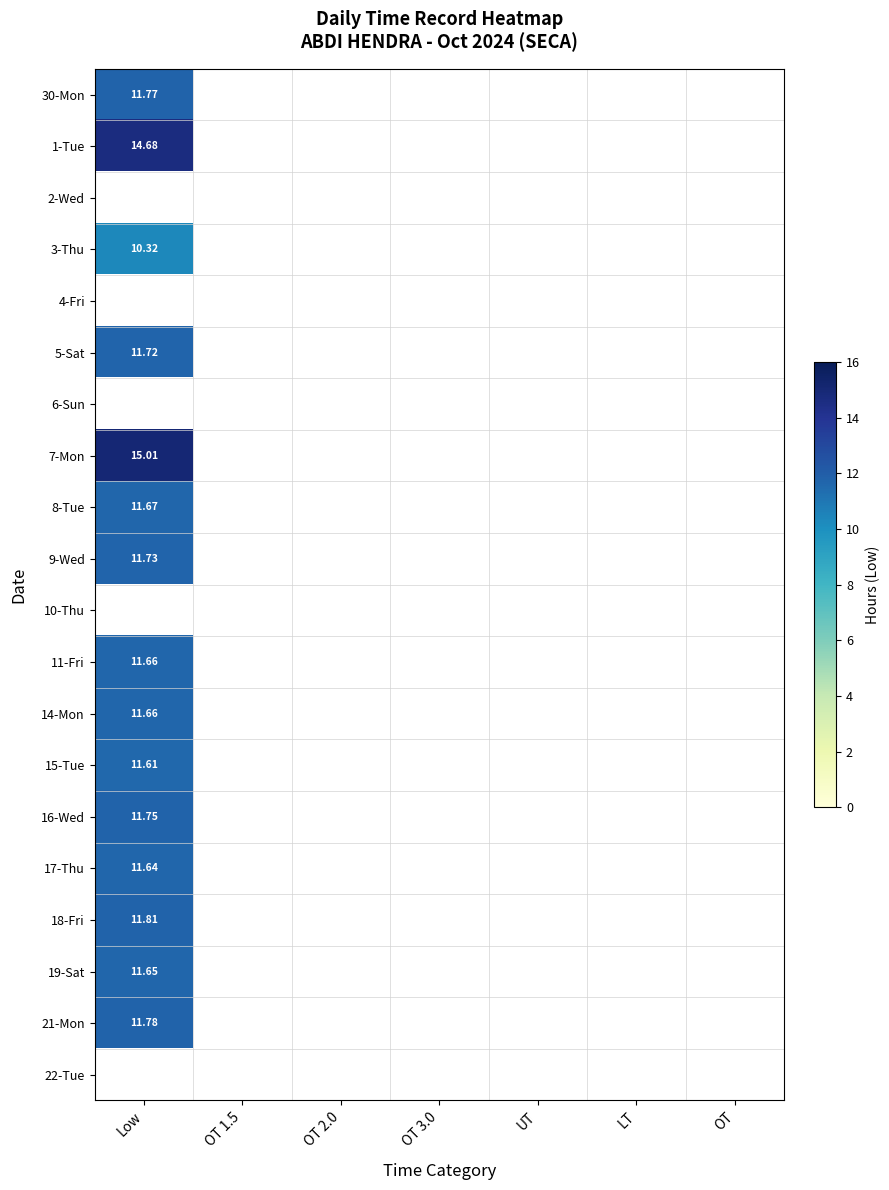

At OT 1.5, list the series in order from smallest to largest.

30-Mon, 1-Tue, 2-Wed, 3-Thu, 4-Fri, 5-Sat, 6-Sun, 7-Mon, 8-Tue, 9-Wed, 10-Thu, 11-Fri, 14-Mon, 15-Tue, 16-Wed, 17-Thu, 18-Fri, 19-Sat, 21-Mon, 22-Tue